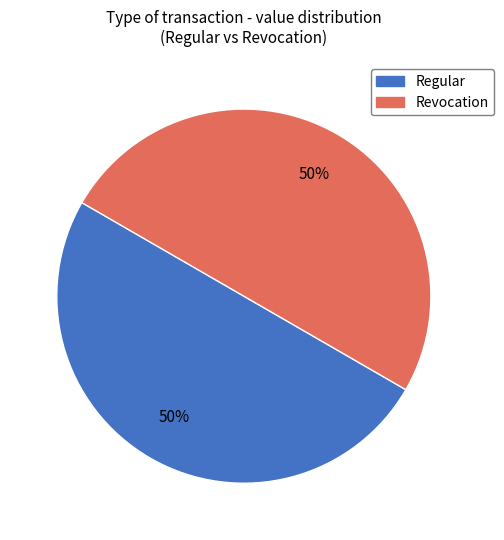

Is it true that Revocation is 1% of the pie?

False